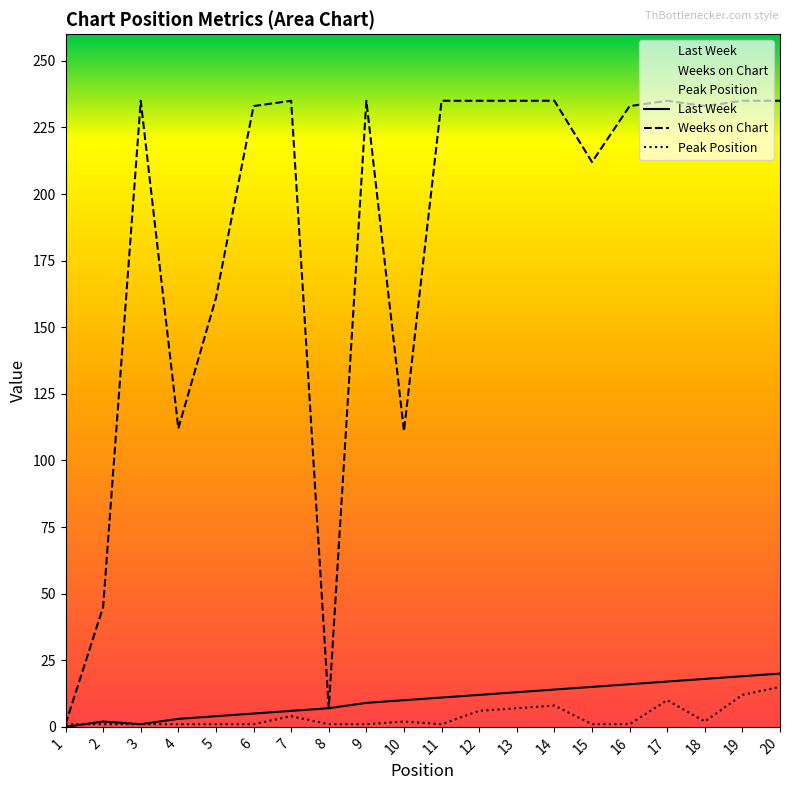

Reading left to right, extract all data points from this chart.

Last Week: 1=0	2=2	3=1	4=3	5=4	6=5	7=6	8=7	9=9	10=10	11=11	12=12	13=13	14=14	15=15	16=16	17=17	18=18	19=19	20=20
Weeks on Chart: 1=1	2=45	3=235	4=112	5=161	6=233	7=235	8=7	9=235	10=111	11=235	12=235	13=235	14=235	15=212	16=233	17=235	18=233	19=235	20=235
Peak Position: 1=1	2=1	3=1	4=1	5=1	6=1	7=4	8=1	9=1	10=2	11=1	12=6	13=7	14=8	15=1	16=1	17=10	18=2	19=12	20=15